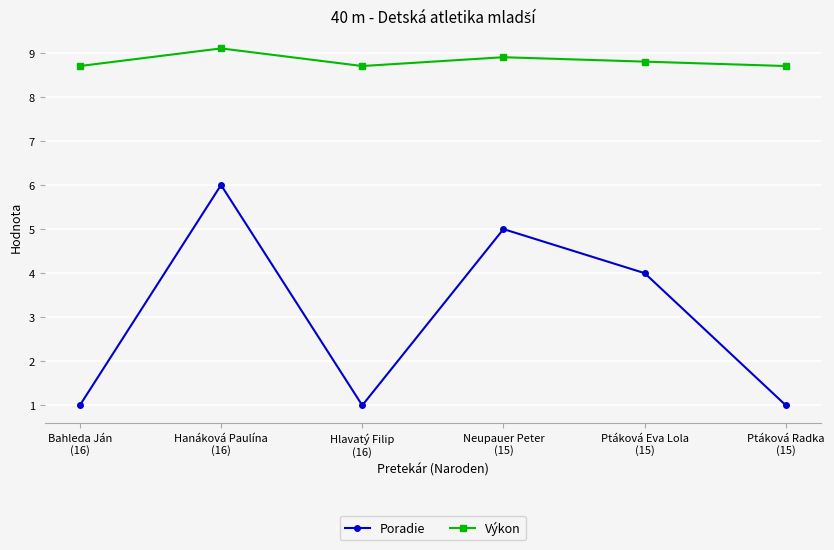

What is the difference between the maximum and minimum values in the Poradie series?

5.0